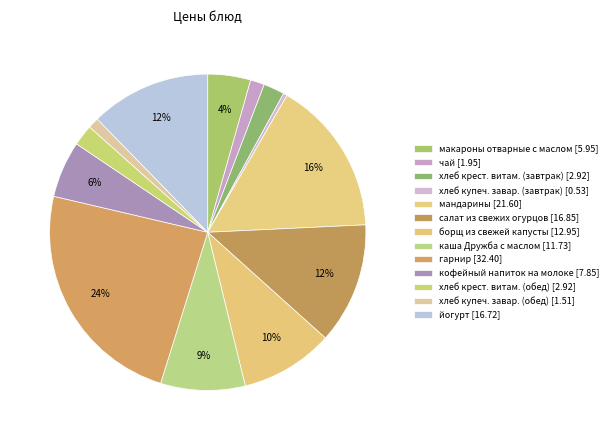

How many slices are in this pie chart?

13